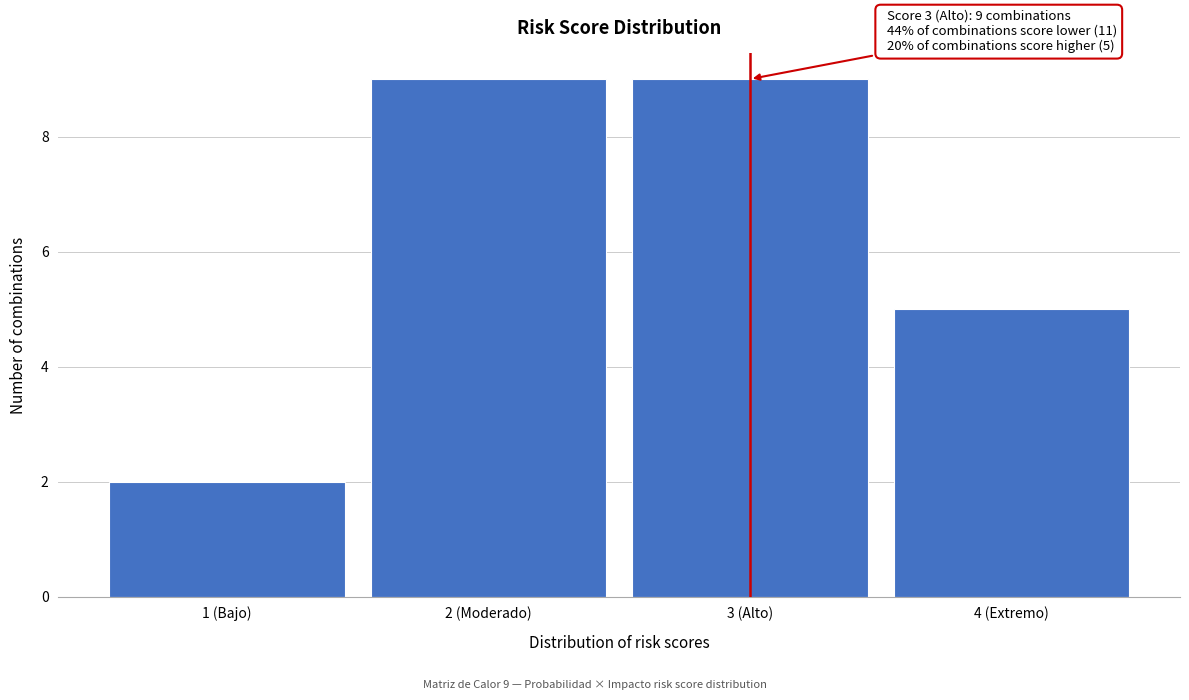

Reading right to left, transcribe all the data shown in this chart.

4 (Extremo)=5	3 (Alto)=9	2 (Moderado)=9	1 (Bajo)=2